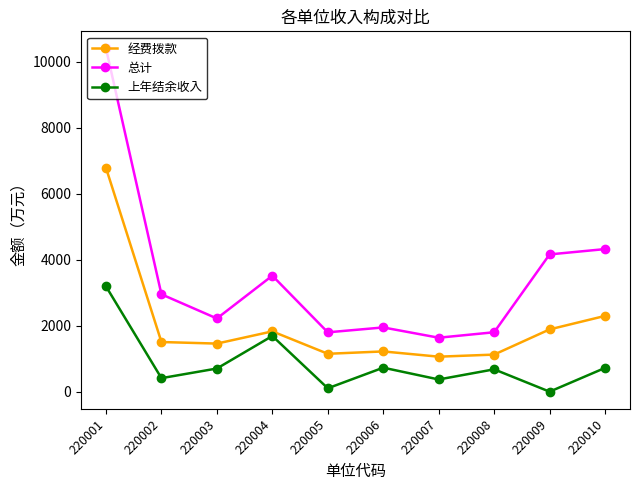

What is the value of the 经费拨款 point at the 9th from the left?

1887.9